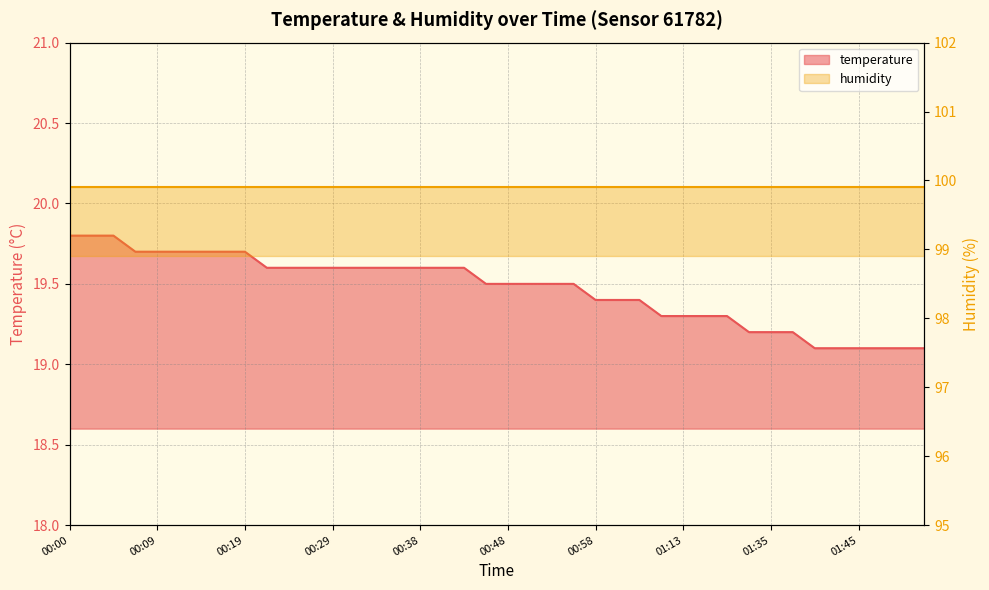

What is the label of the 20th point from the right?

00:48